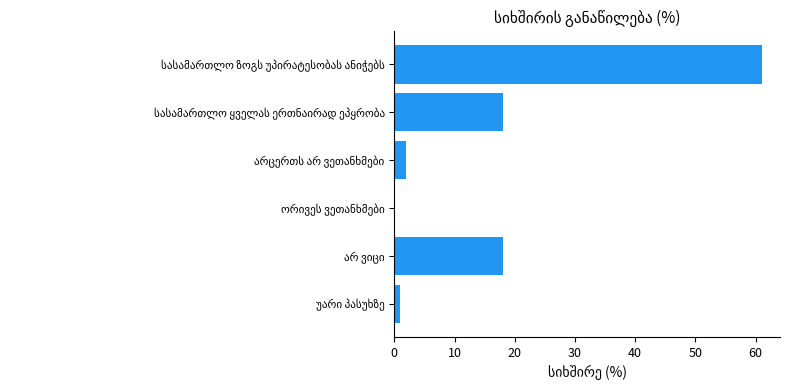

What is the average value?

17